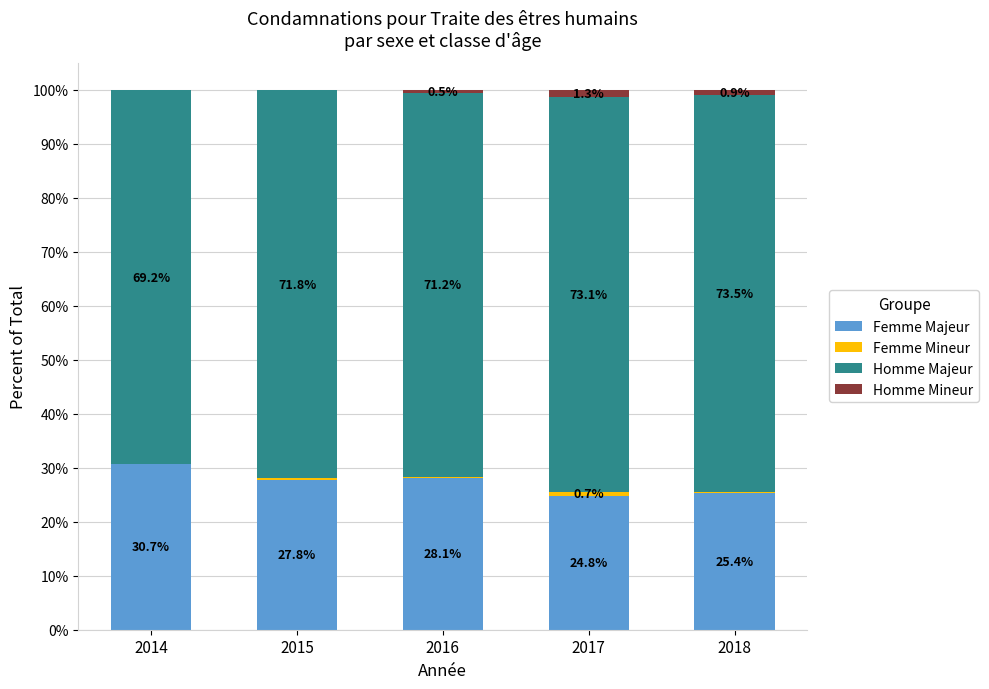

True or false: Femme Majeur has a value of 28.1 at 2016.

True